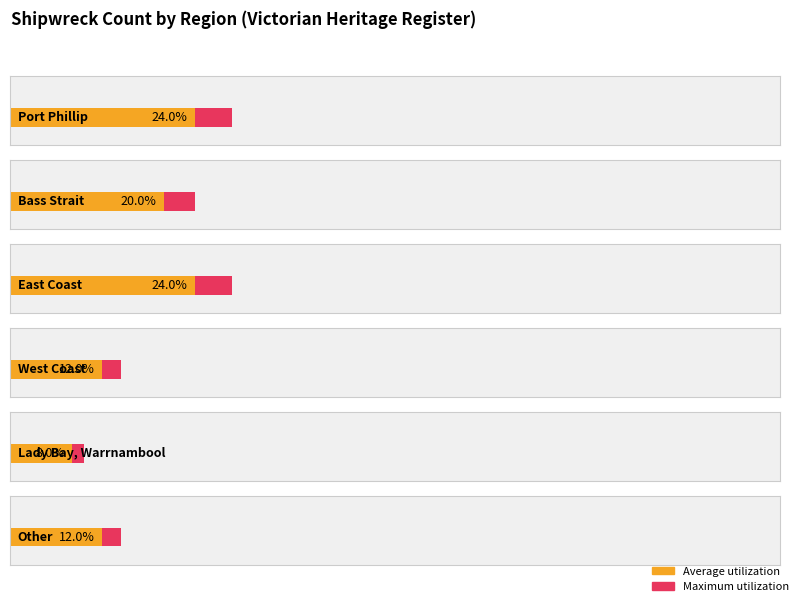

Reading left to right, what are all the values shown in this chart?

Port Phillip=6	Bass Strait=5	East Coast=6	West Coast=3	Lady Bay, Warrnambool=2	Other=3